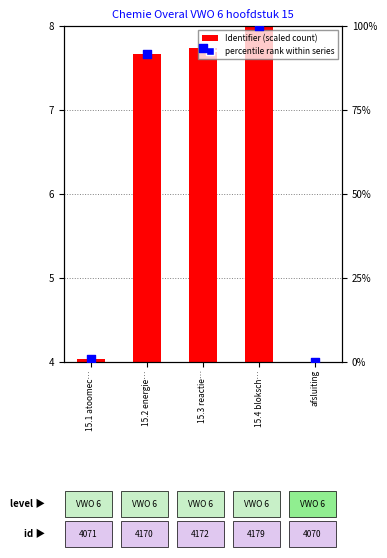

Which series has the largest total across all categories?

percentile rank within series